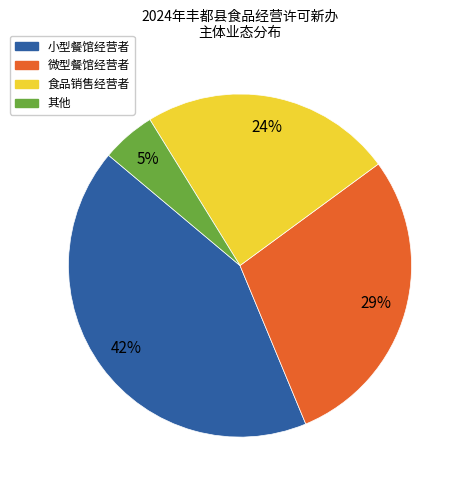

To the nearest percent, what is the average slice percentage?

25%